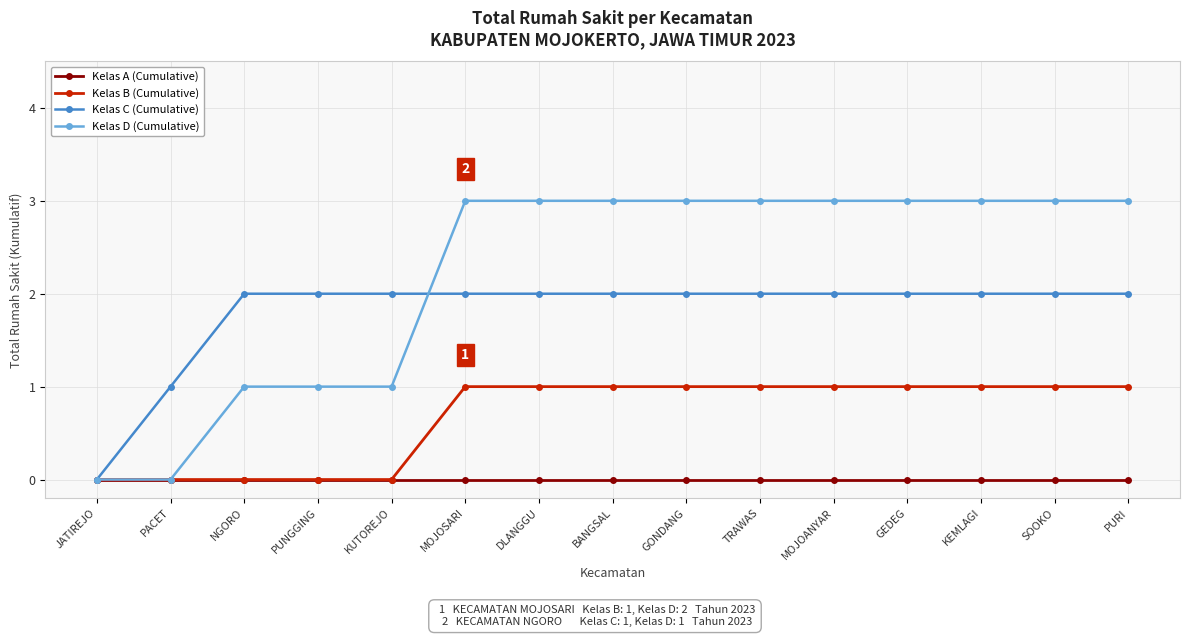

Reading left to right, list all the values displayed in this chart.

Kelas A (Cumulative): JATIREJO=0	PACET=0	NGORO=0	PUNGGING=0	KUTOREJO=0	MOJOSARI=0	DLANGGU=0	BANGSAL=0	GONDANG=0	TRAWAS=0	MOJOANYAR=0	GEDEG=0	KEMLAGI=0	SOOKO=0	PURI=0
Kelas B (Cumulative): JATIREJO=0	PACET=0	NGORO=0	PUNGGING=0	KUTOREJO=0	MOJOSARI=1	DLANGGU=1	BANGSAL=1	GONDANG=1	TRAWAS=1	MOJOANYAR=1	GEDEG=1	KEMLAGI=1	SOOKO=1	PURI=1
Kelas C (Cumulative): JATIREJO=0	PACET=1	NGORO=2	PUNGGING=2	KUTOREJO=2	MOJOSARI=2	DLANGGU=2	BANGSAL=2	GONDANG=2	TRAWAS=2	MOJOANYAR=2	GEDEG=2	KEMLAGI=2	SOOKO=2	PURI=2
Kelas D (Cumulative): JATIREJO=0	PACET=0	NGORO=1	PUNGGING=1	KUTOREJO=1	MOJOSARI=3	DLANGGU=3	BANGSAL=3	GONDANG=3	TRAWAS=3	MOJOANYAR=3	GEDEG=3	KEMLAGI=3	SOOKO=3	PURI=3